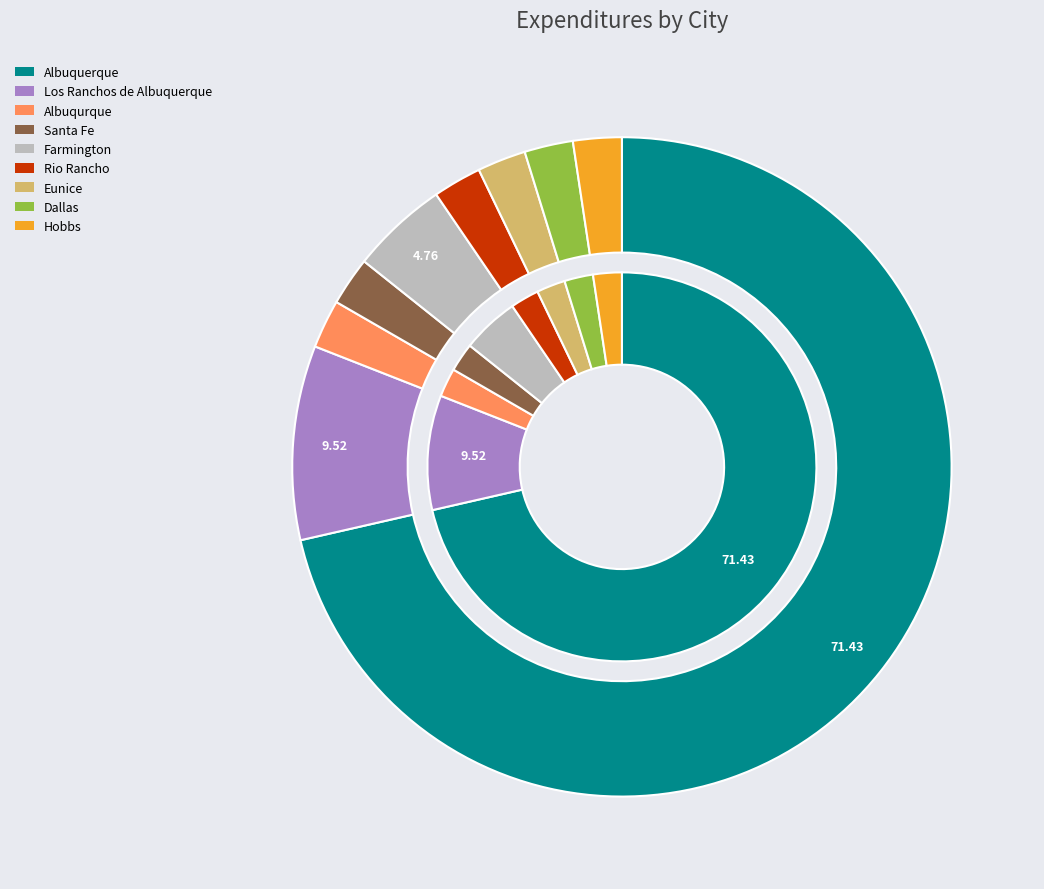

To the nearest percent, what is the difference between the Farmington and Santa Fe slice percentages?

2%